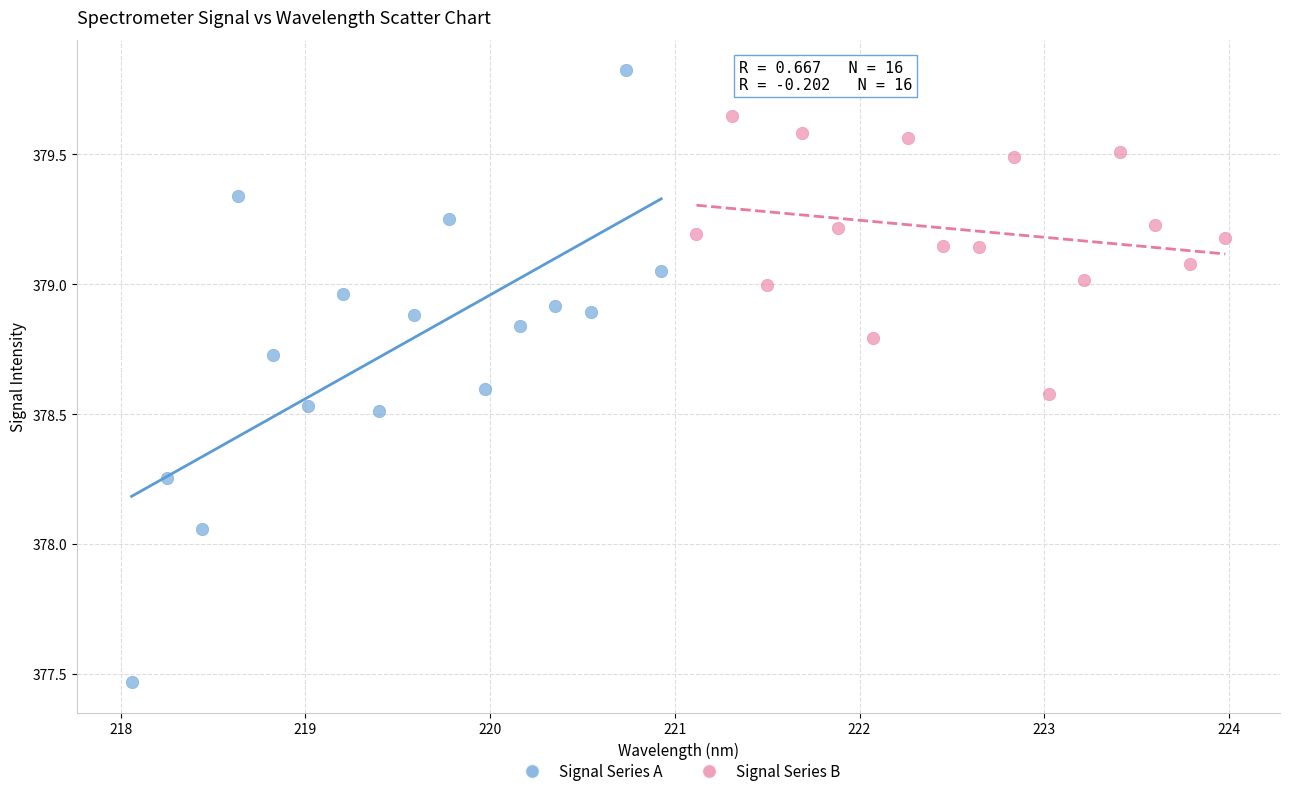

Which series reaches the maximum Y coordinate?

Signal Series A